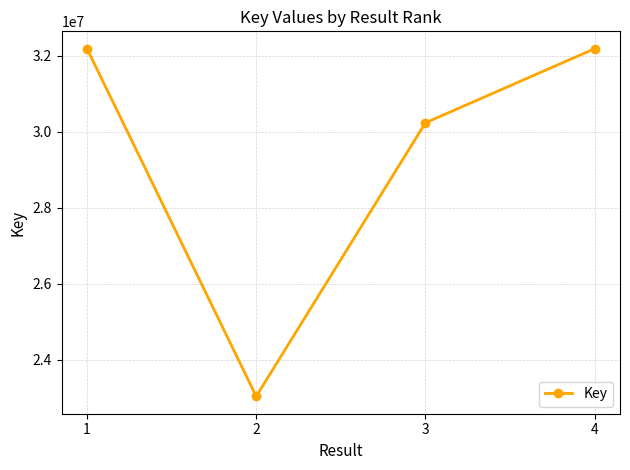

Is it true that the value at 2 is 23031522?

True